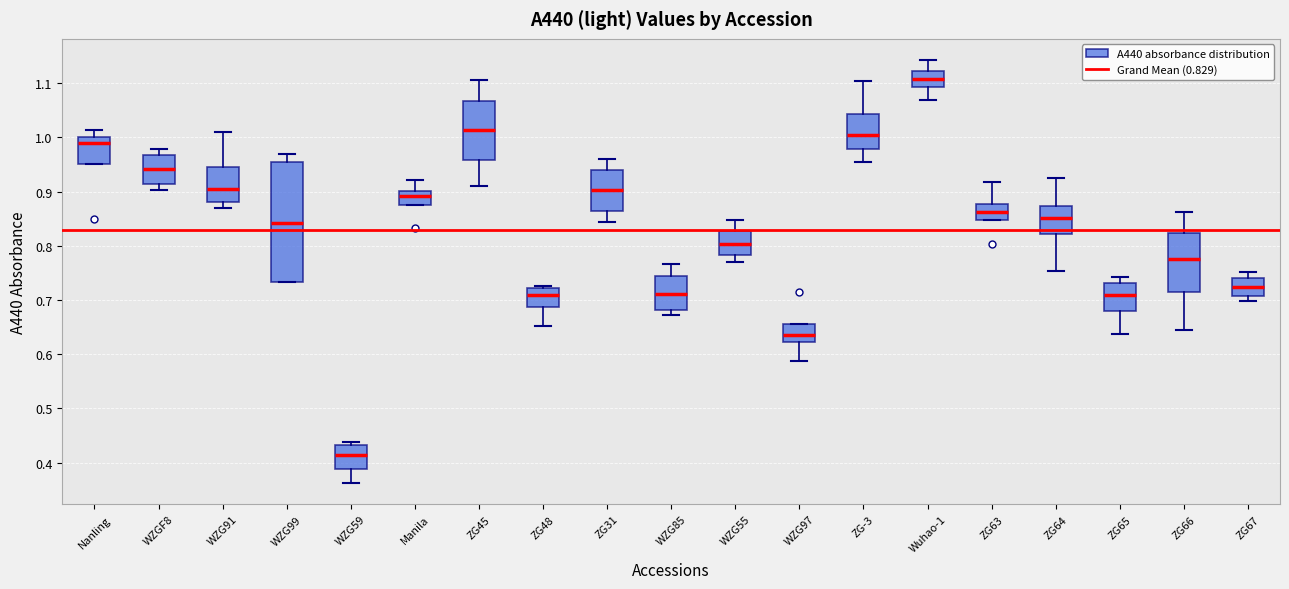

Which box is the tallest, from its lower edge to its upper edge?

WZG99